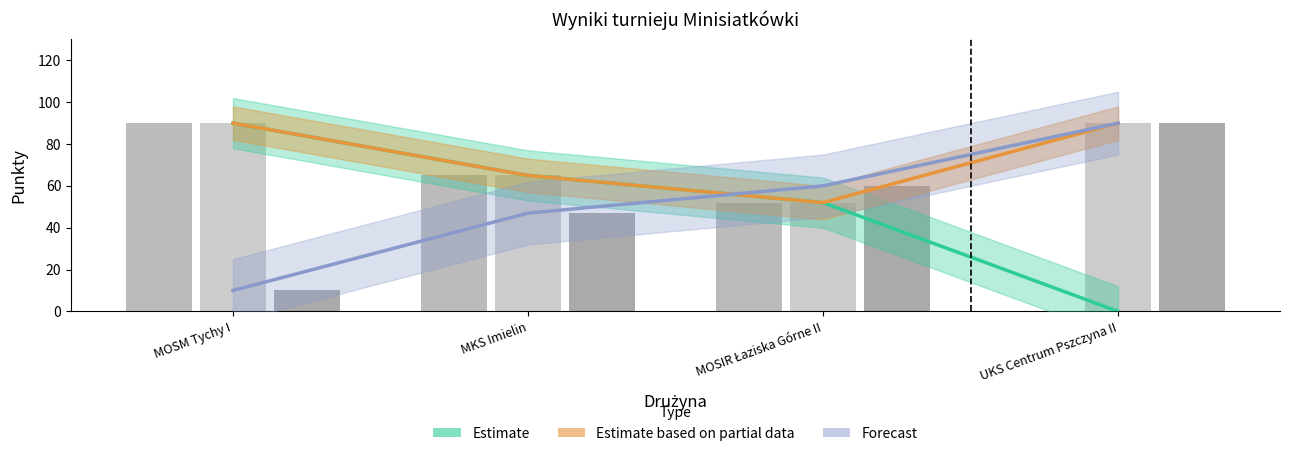

What is the total value across all series at MOSM Tychy I?

190